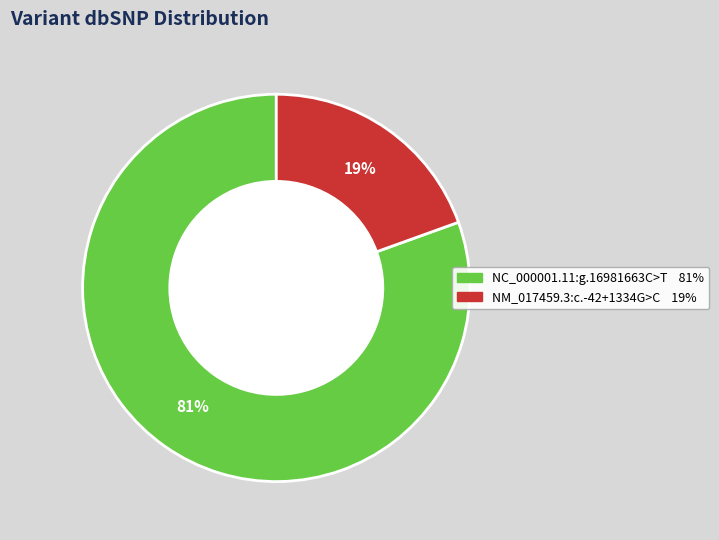

How many slices are in this pie chart?

2